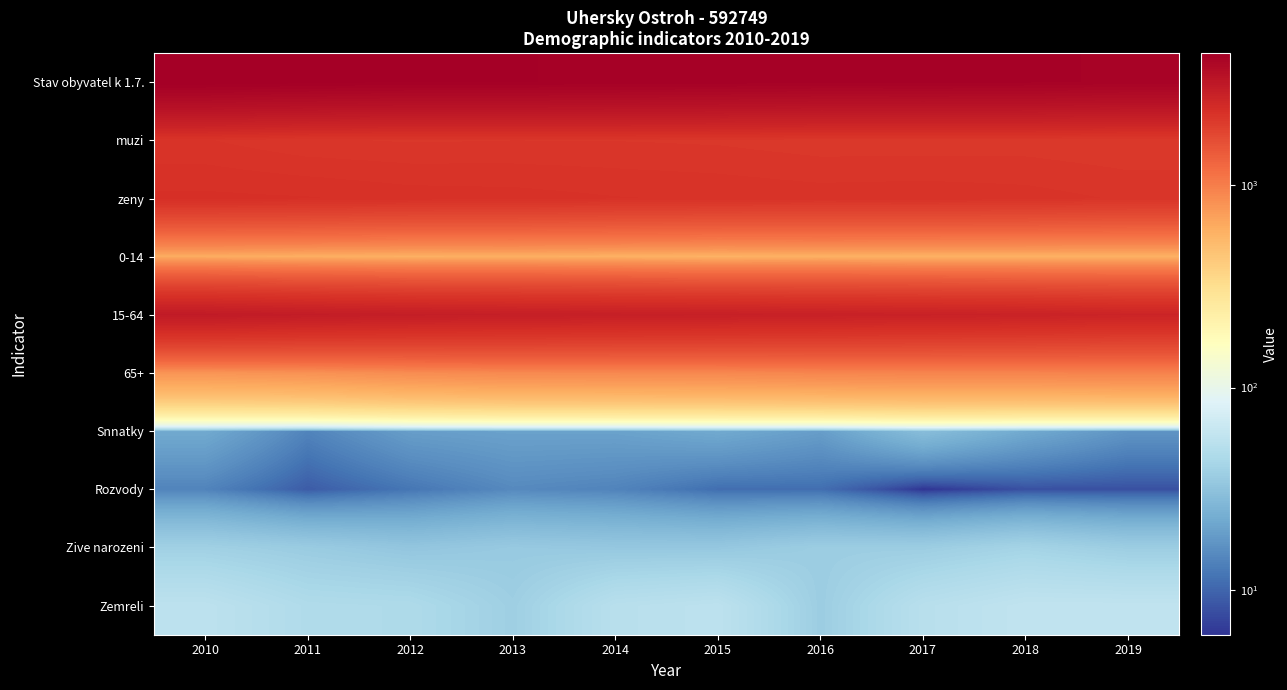

Which label corresponds to the largest value in the chart?

2010